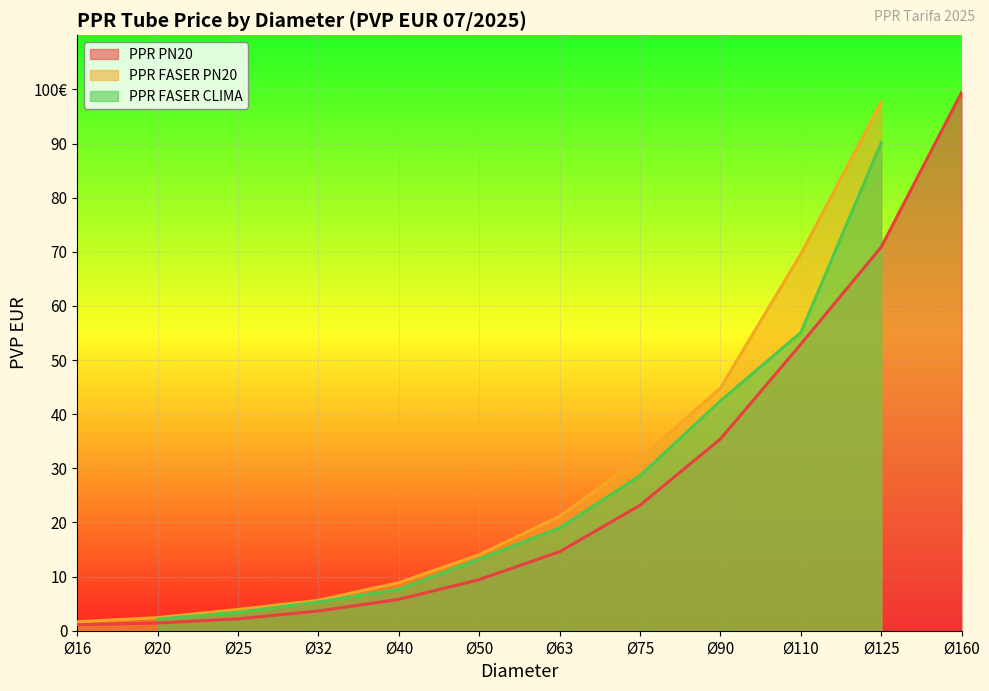

Rank the series at Ø50 from lowest to highest value.

PPR PN20, PPR FASER CLIMA, PPR FASER PN20